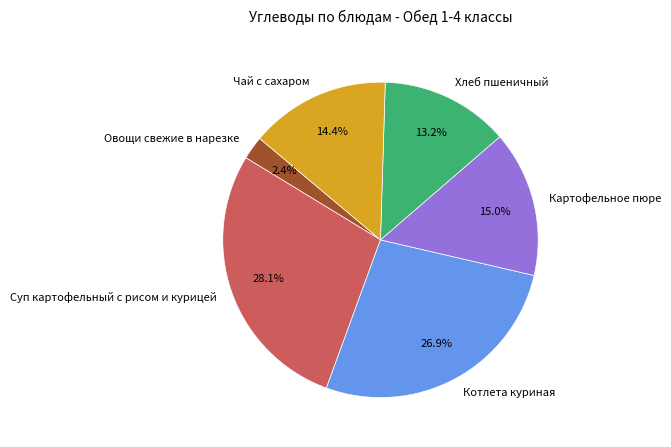

What is the ratio of the value at Хлеб пшеничный to the value at Чай с сахаром?

0.9